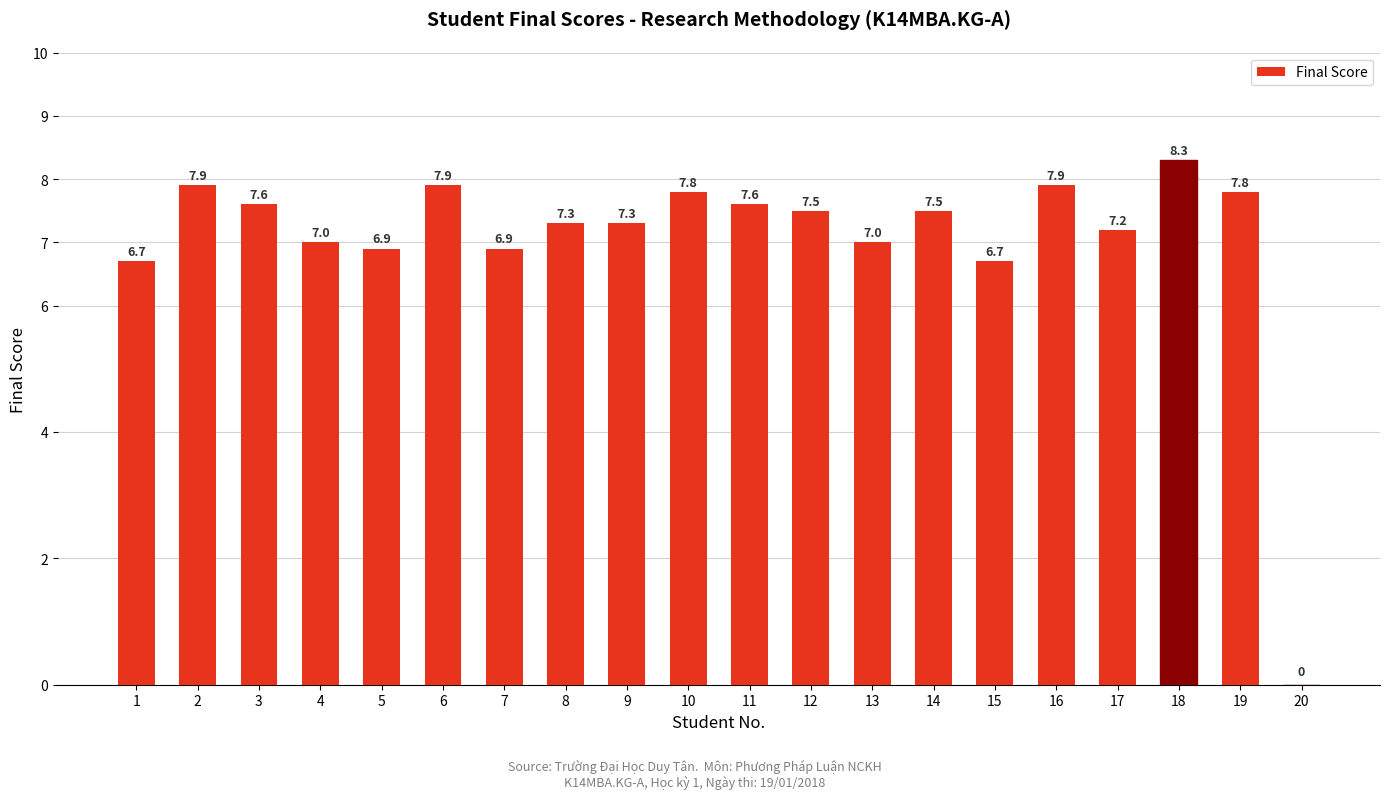

How many categories are shown in the chart?

20